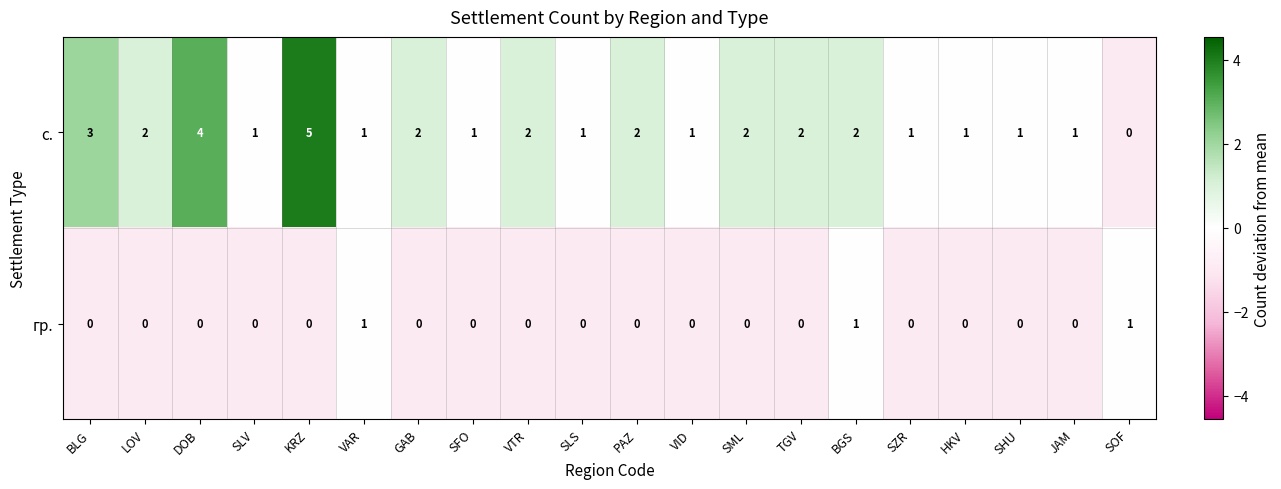

What is the greatest value displayed?

5